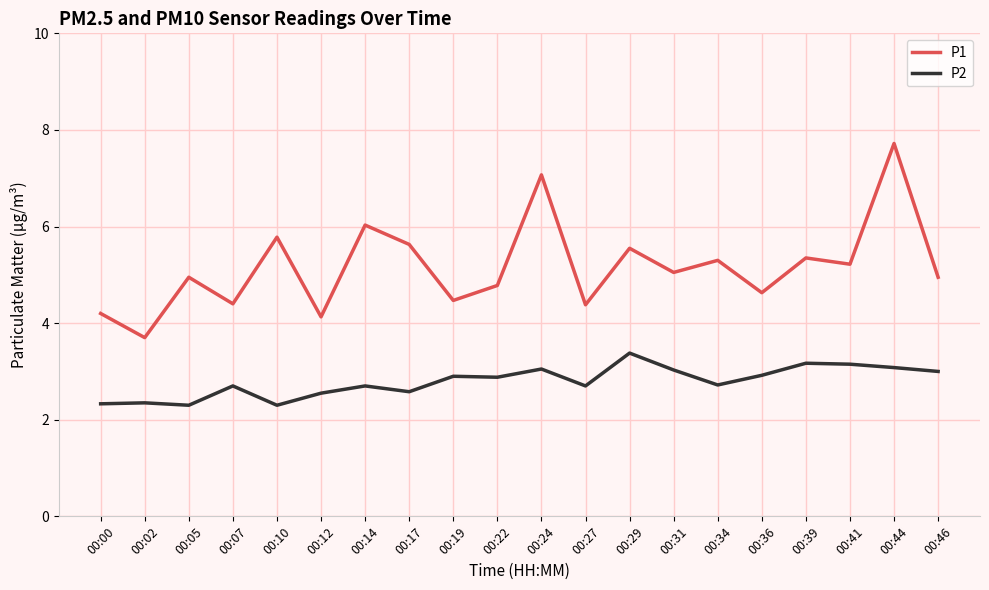

Is this an area chart (filled region under the line)?

No